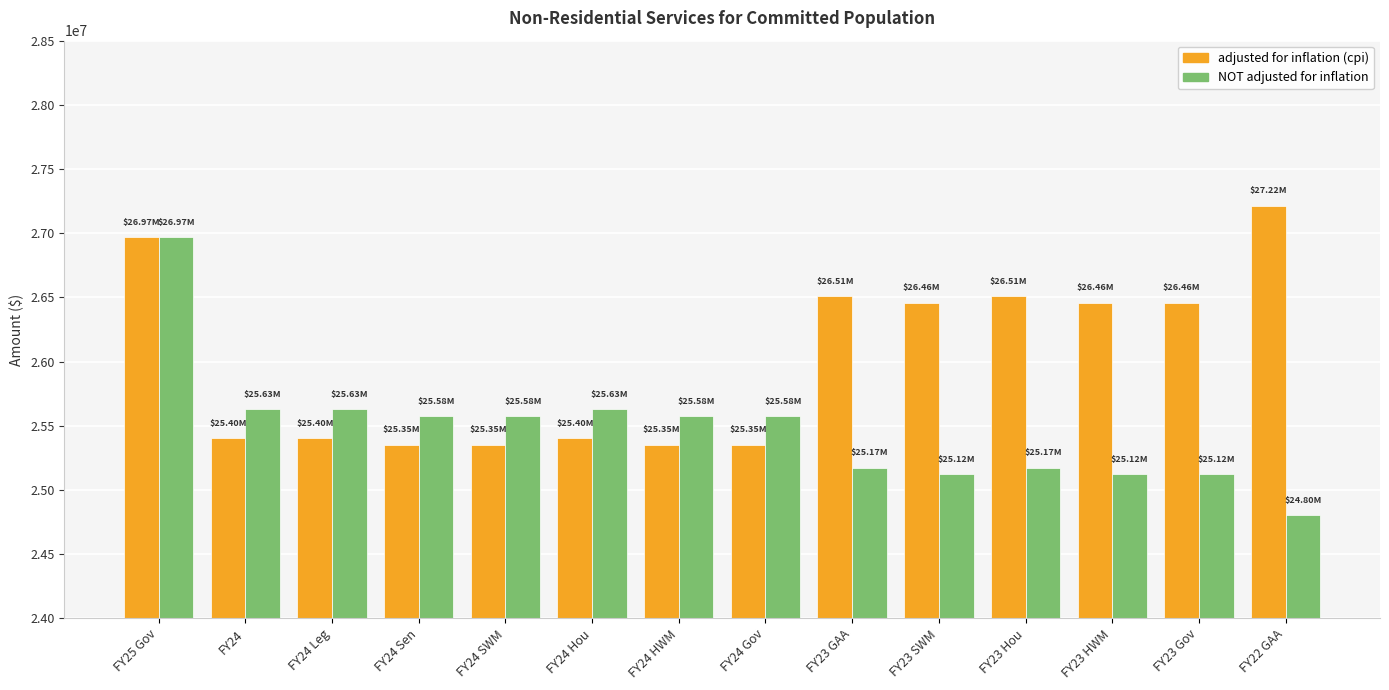

What is the highest value of the adjusted for inflation (cpi) series?

27215024